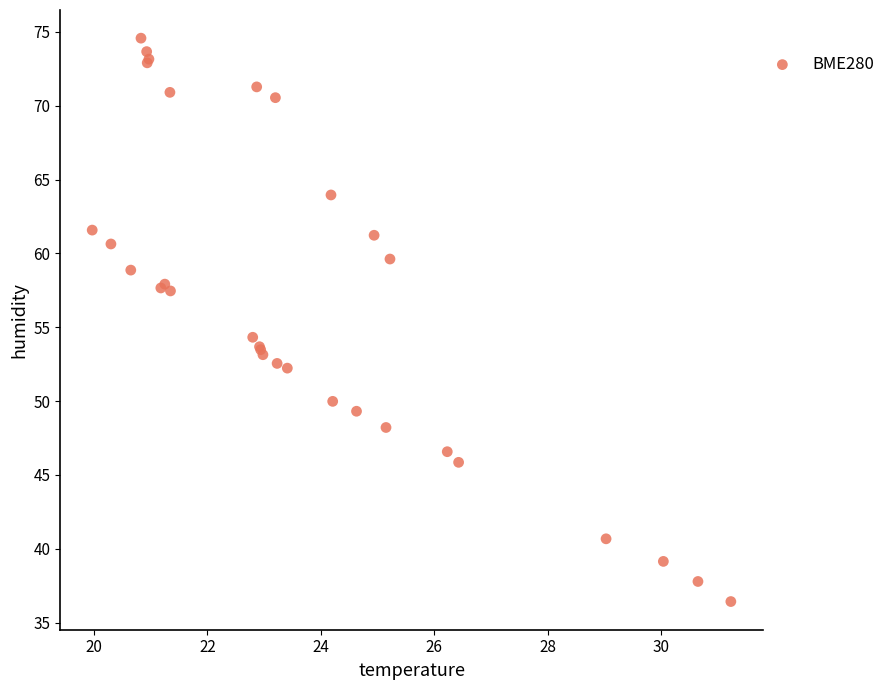

What Y value in the scatter plot is closest to 55?

54.3